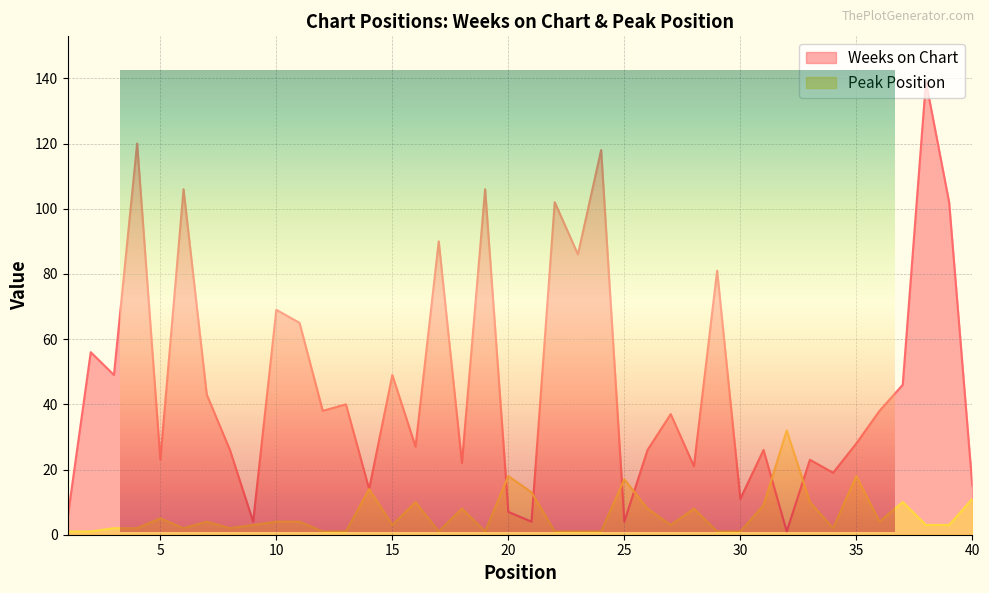

How many interior local valleys does the Weeks on Chart series have?

14